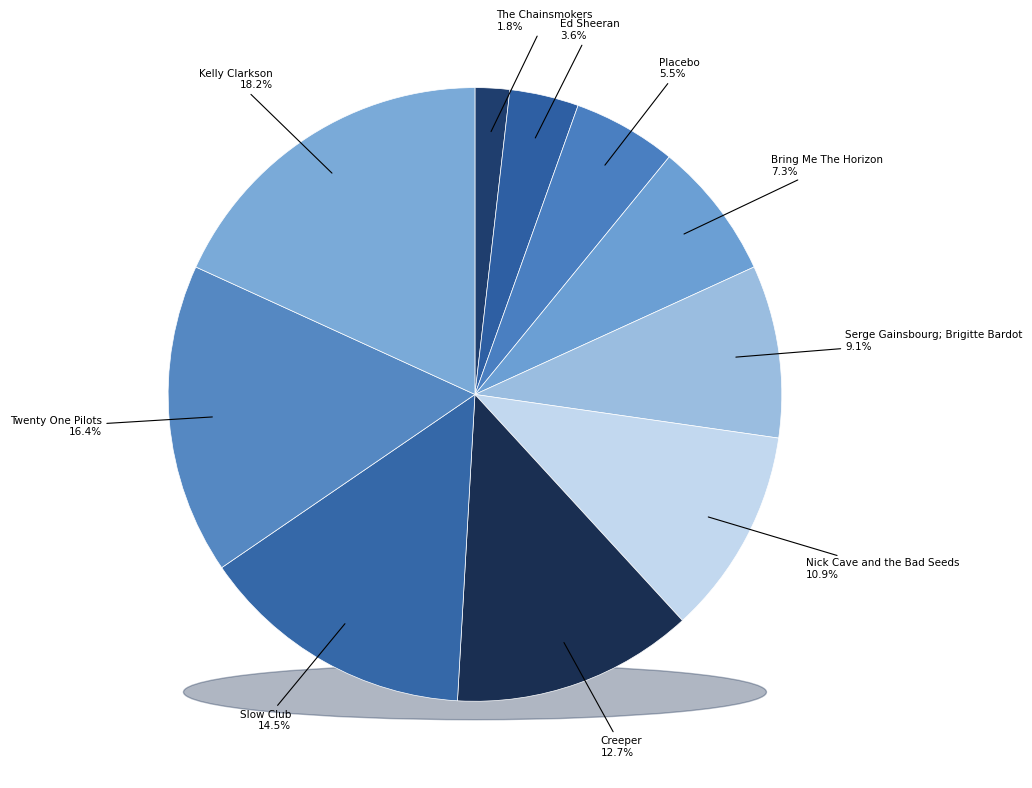

To the nearest percent, what portion does Ed Sheeran represent?

4%